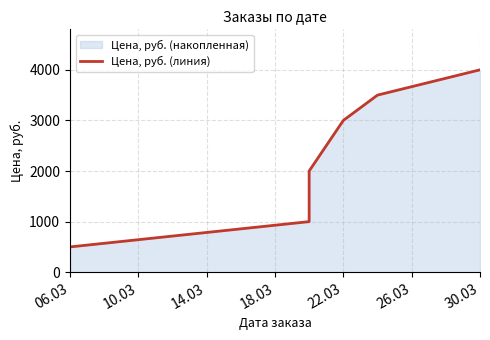

The chart shows a value of 1407 at 10.03. True or false?

False